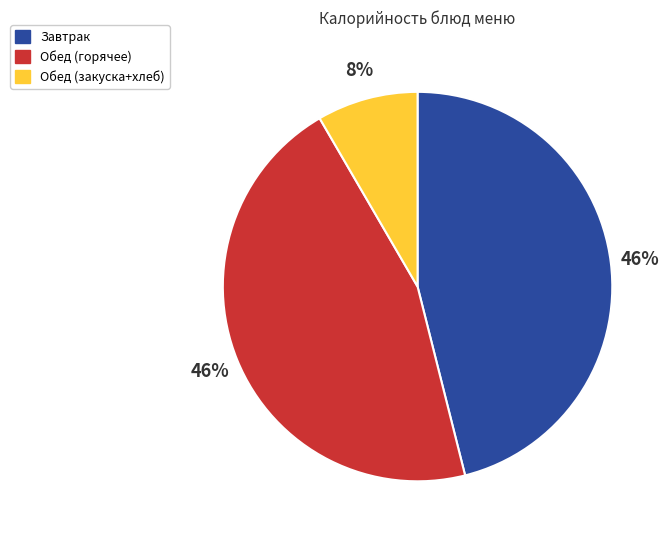

How many slices are in this pie chart?

3